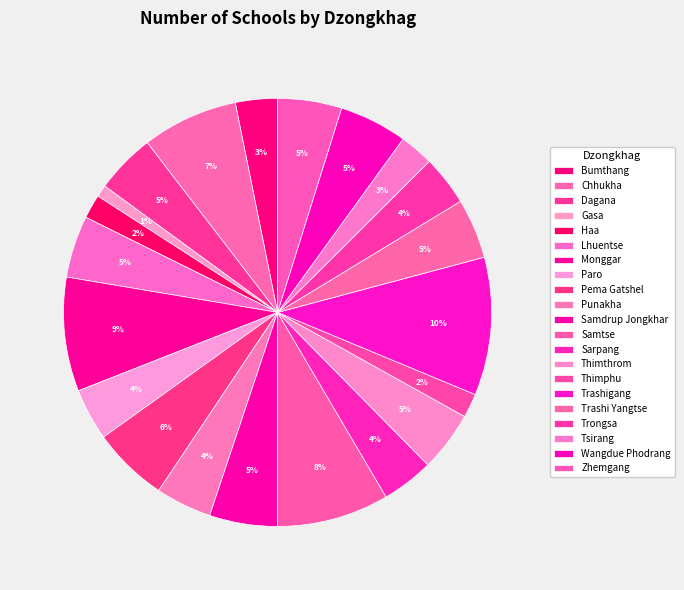

What percentage is the Trashigang slice, to the nearest percent?

10%